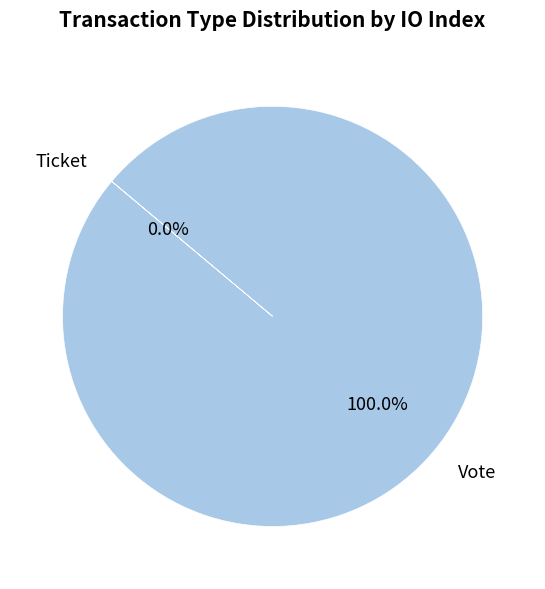

To the nearest percent, what is the combined percentage of Vote and Ticket?

100%